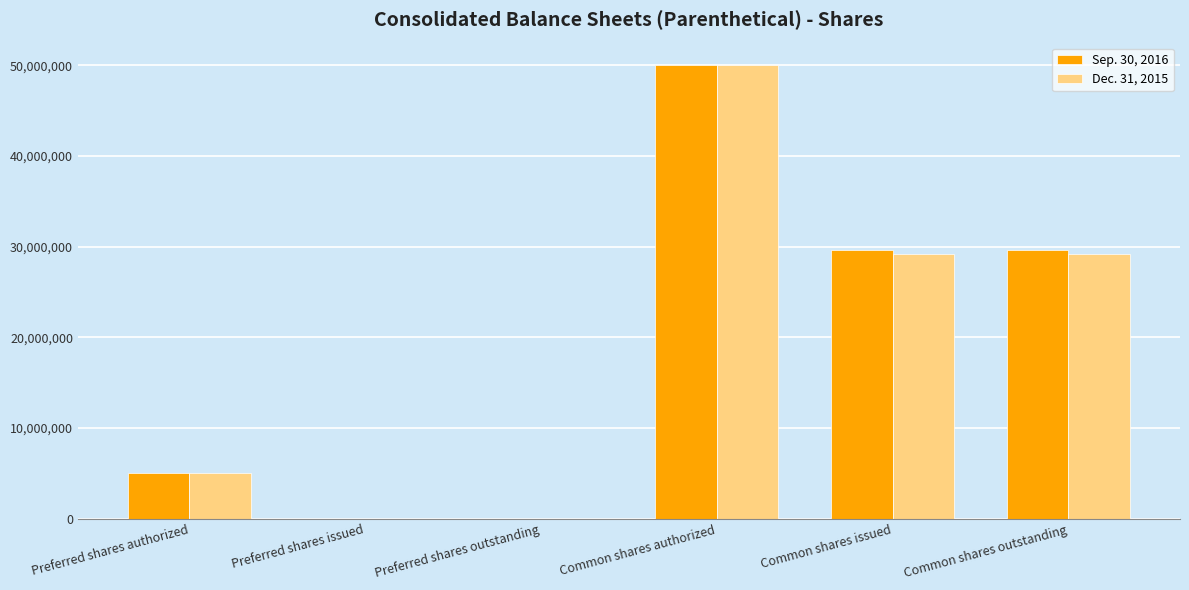

Count the number of categories in the chart.

6